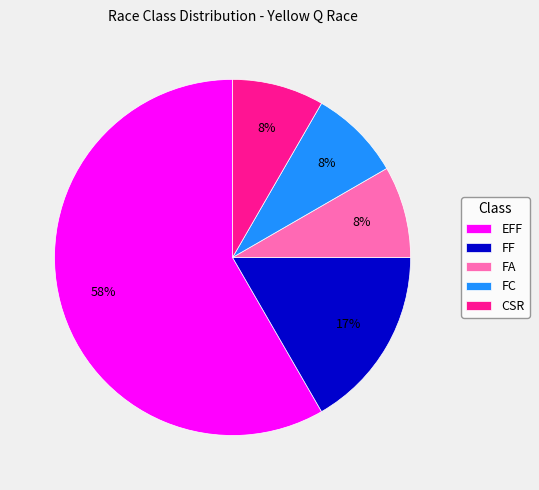

To the nearest percent, what is the average slice percentage?

20%